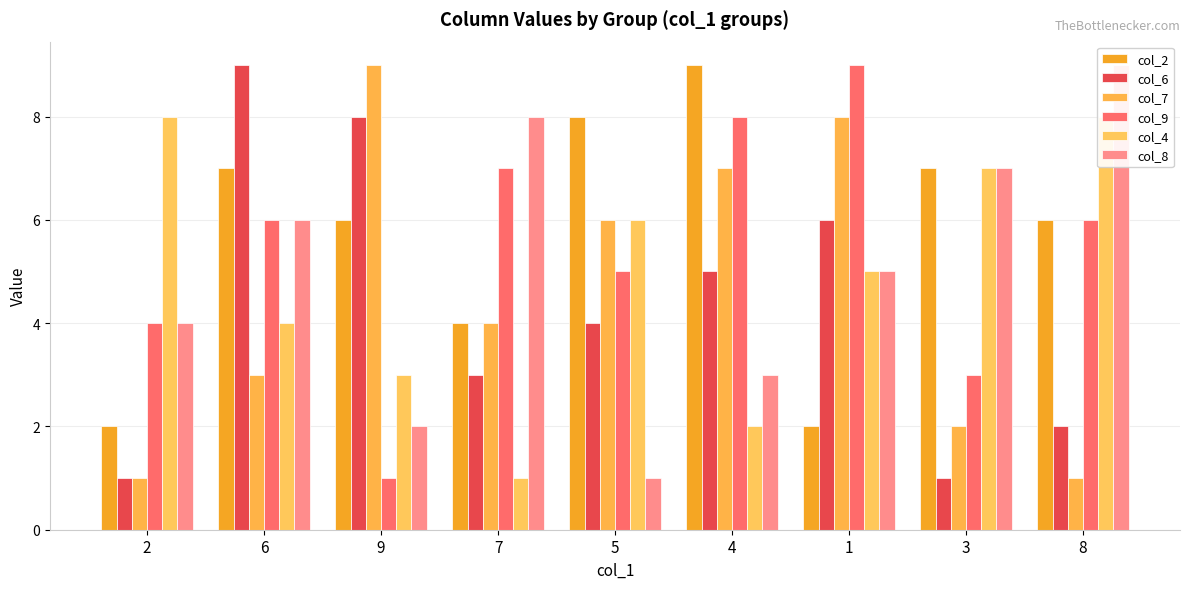

Reading left to right, list all the values displayed in this chart.

col_2: 2=2	6=7	9=6	7=4	5=8	4=9	1=2	3=7	8=6
col_6: 2=1	6=9	9=8	7=3	5=4	4=5	1=6	3=1	8=2
col_7: 2=1	6=3	9=9	7=4	5=6	4=7	1=8	3=2	8=1
col_9: 2=4	6=6	9=1	7=7	5=5	4=8	1=9	3=3	8=6
col_4: 2=8	6=4	9=3	7=1	5=6	4=2	1=5	3=7	8=8
col_8: 2=4	6=6	9=2	7=8	5=1	4=3	1=5	3=7	8=9